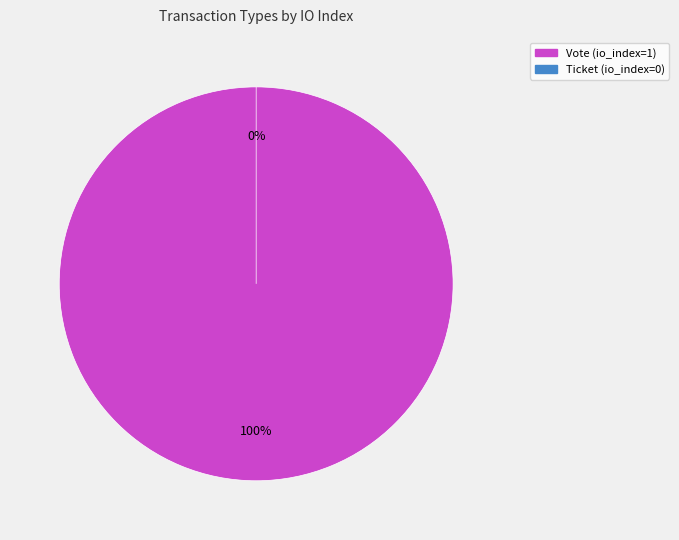

To the nearest percent, what percentage of the pie is Vote?

100%